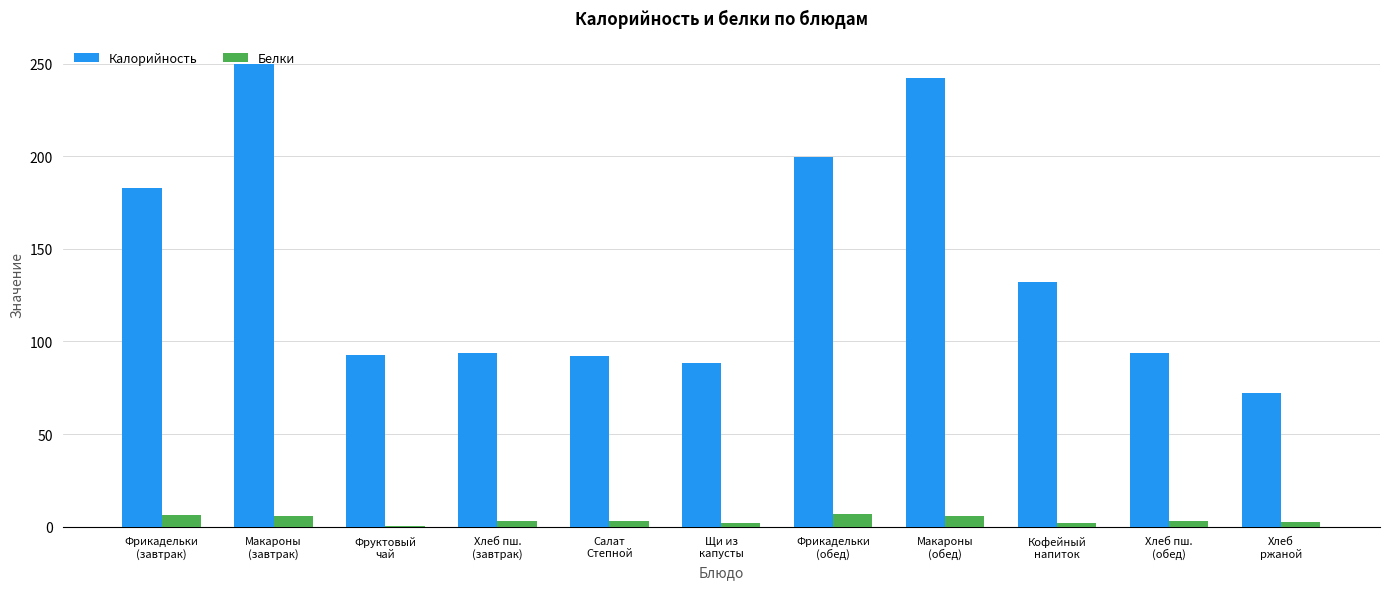

What is the maximum value for Белки?

6.9